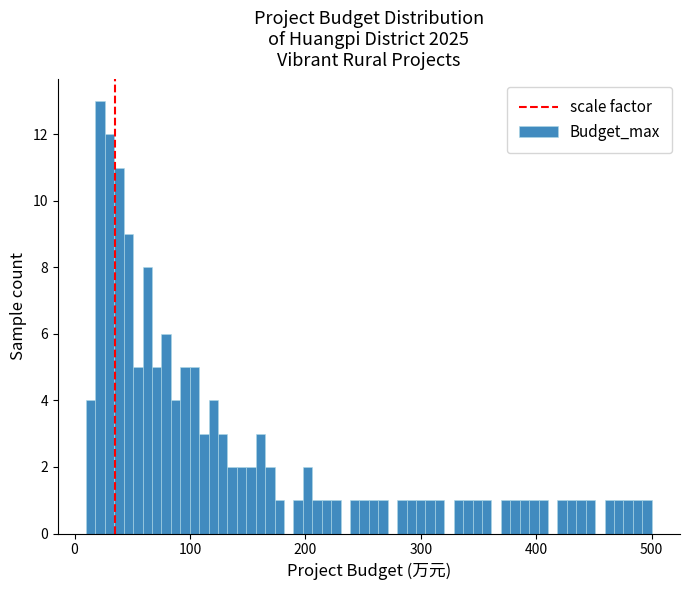

Read against the x-axis, roughly where is the centre of the tallest bar?

20